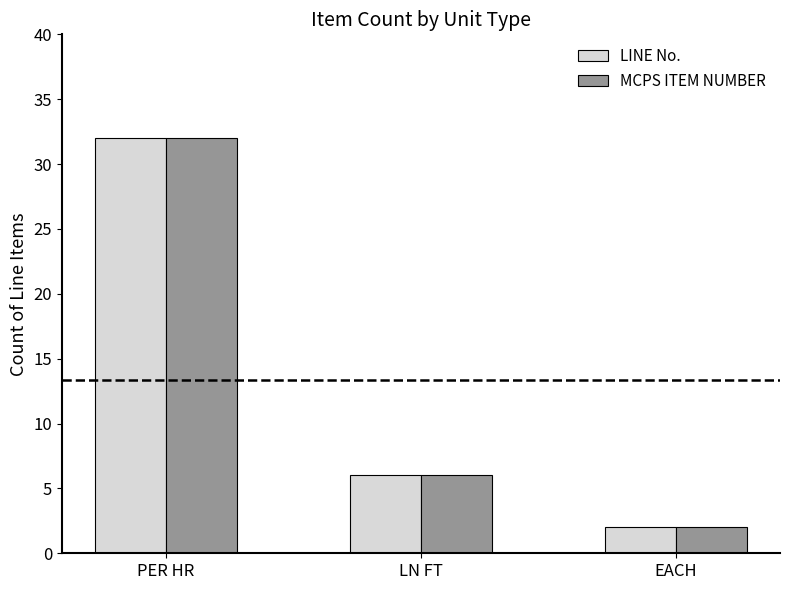

The MCPS ITEM NUMBER series shows 2 at EACH. True or false?

True